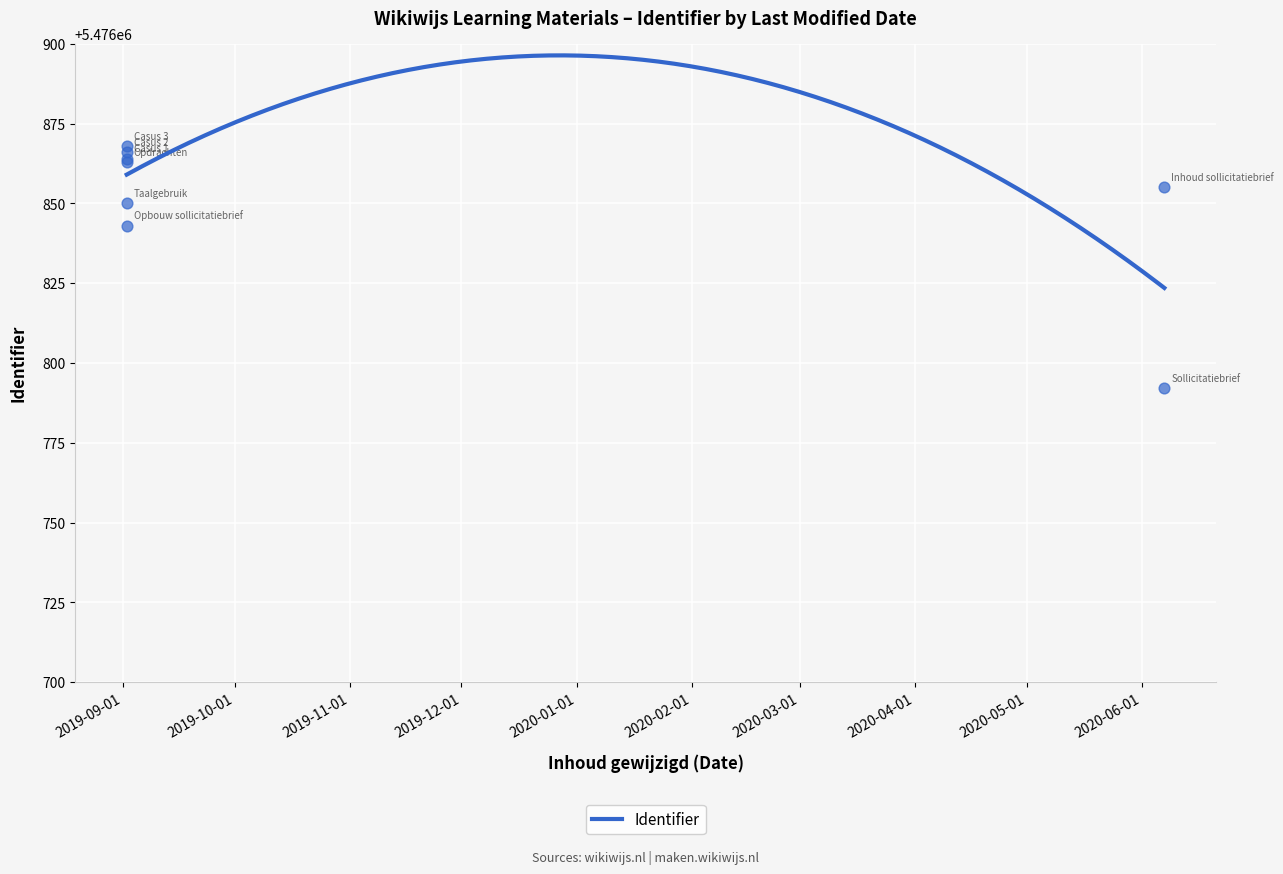

Approximately how many times larger is the value at 2019-09-02 compared to 2019-09-02?

1.0